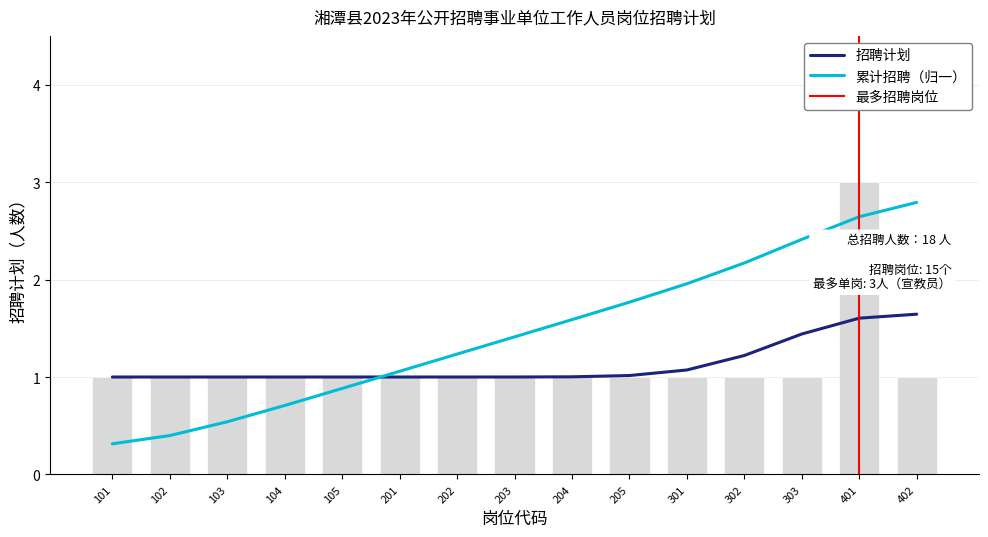

List the labels in order of value, largest first.

401, 101, 102, 103, 104, 105, 201, 202, 203, 204, 205, 301, 302, 303, 402